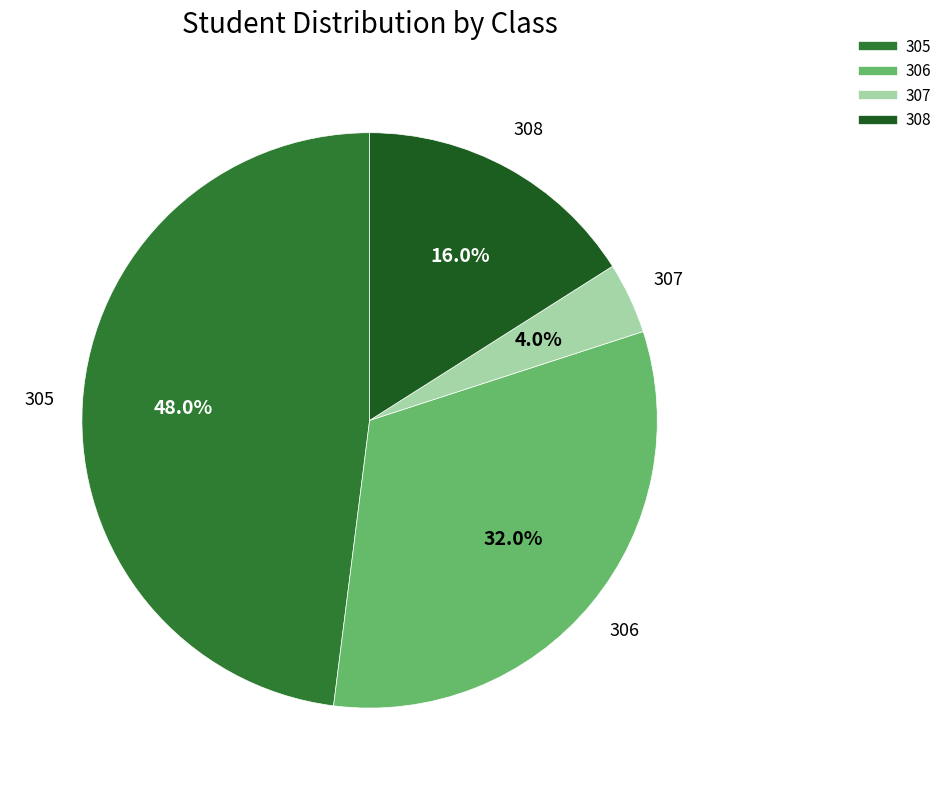

How many segments does this pie chart have?

4